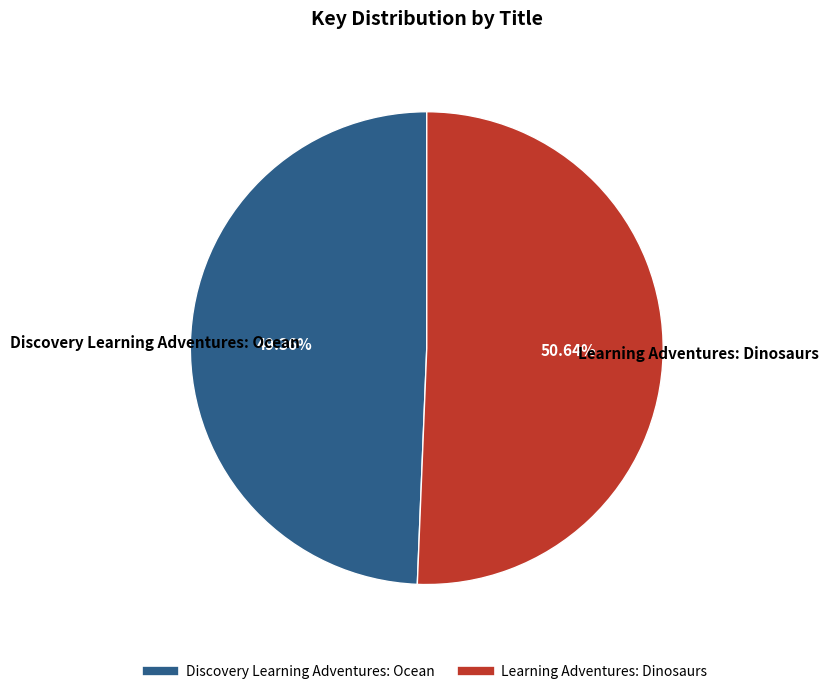

Is it true that Discovery Learning Adventures: Ocean is 55% of the pie?

False